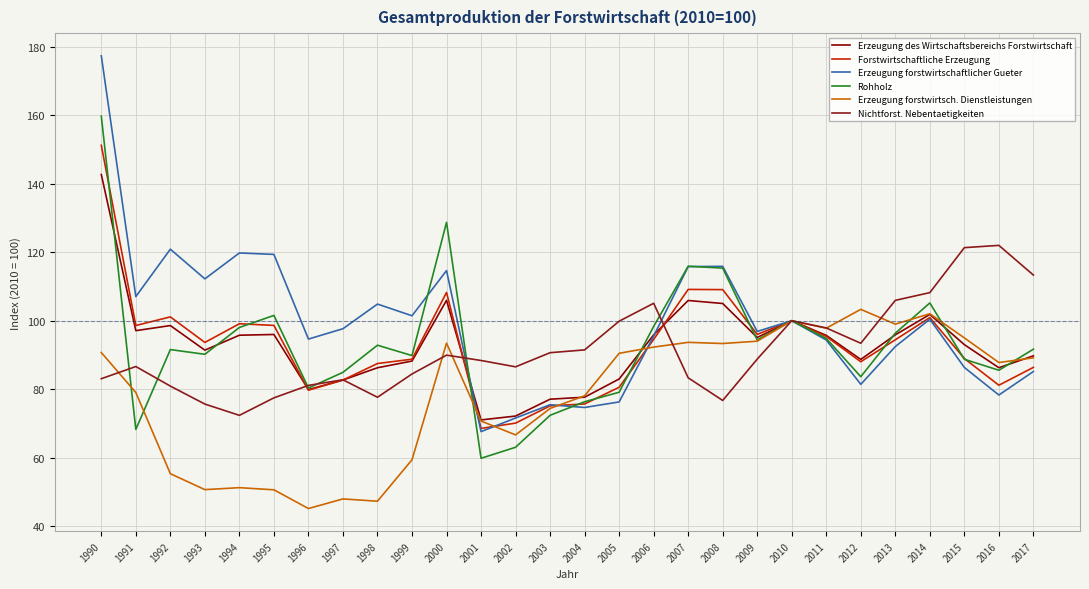

What is the average value of the Erzeugung forstwirtschaftlicher Gueter series?

99.2